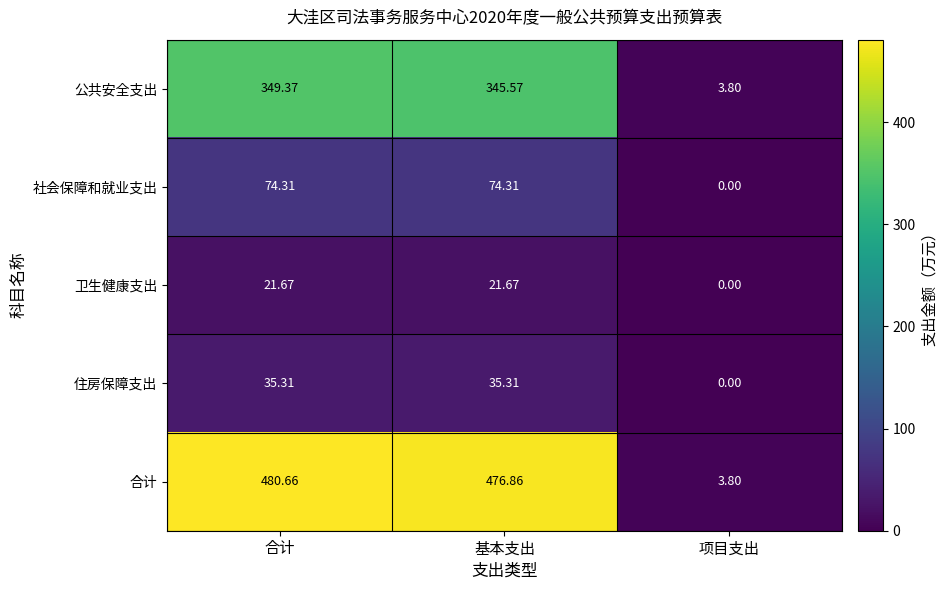

Which series has the largest range (max minus min)?

合计